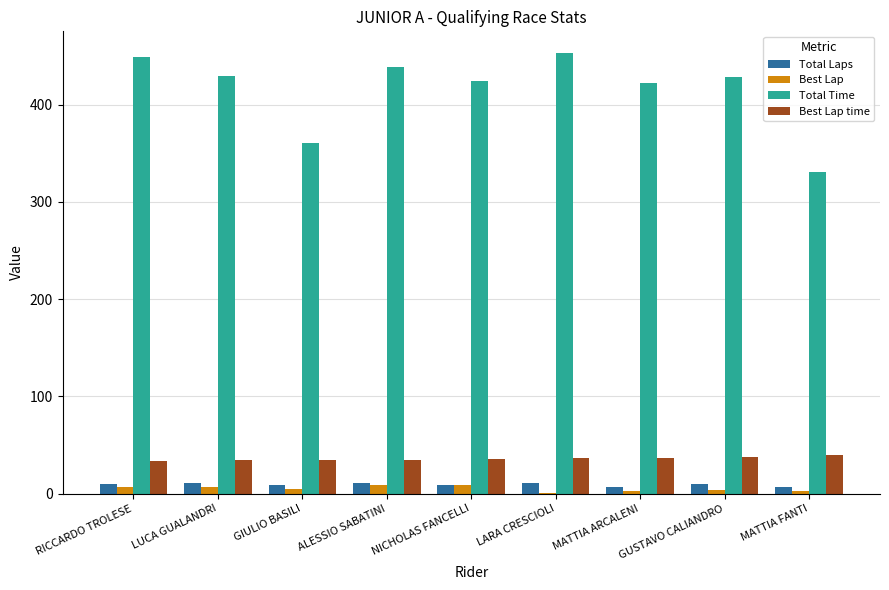

Between LUCA GUALANDRI and MATTIA FANTI, which series saw the biggest shift?

Total Time